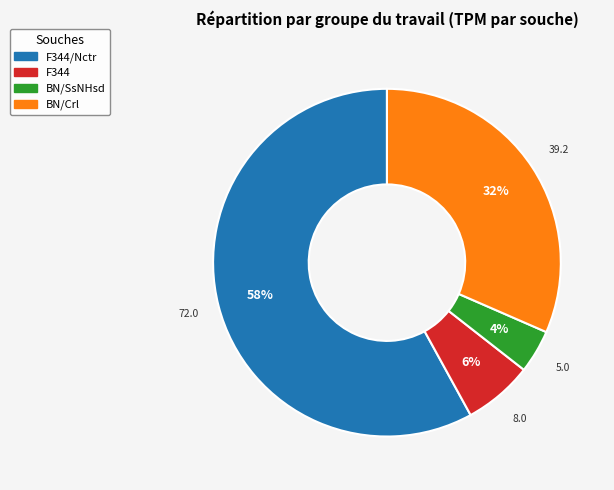

Is there a majority slice in this chart?

Yes